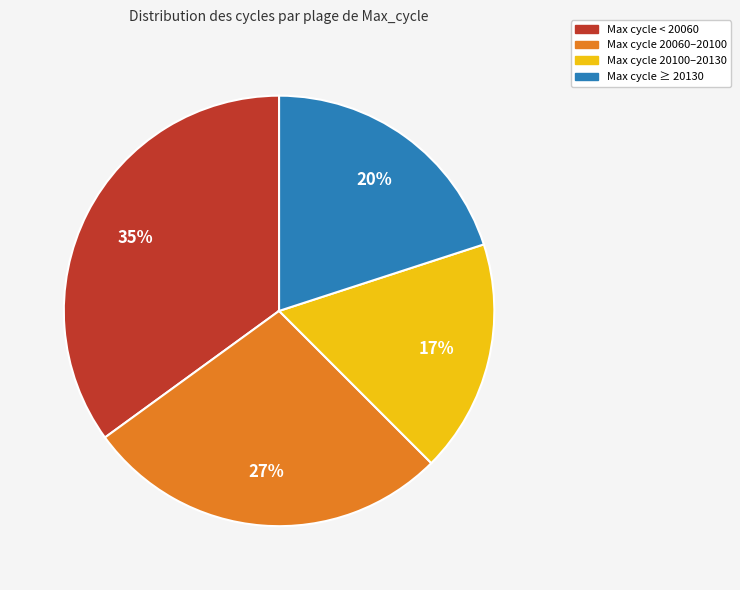

To the nearest percent, what is the average slice percentage?

25%